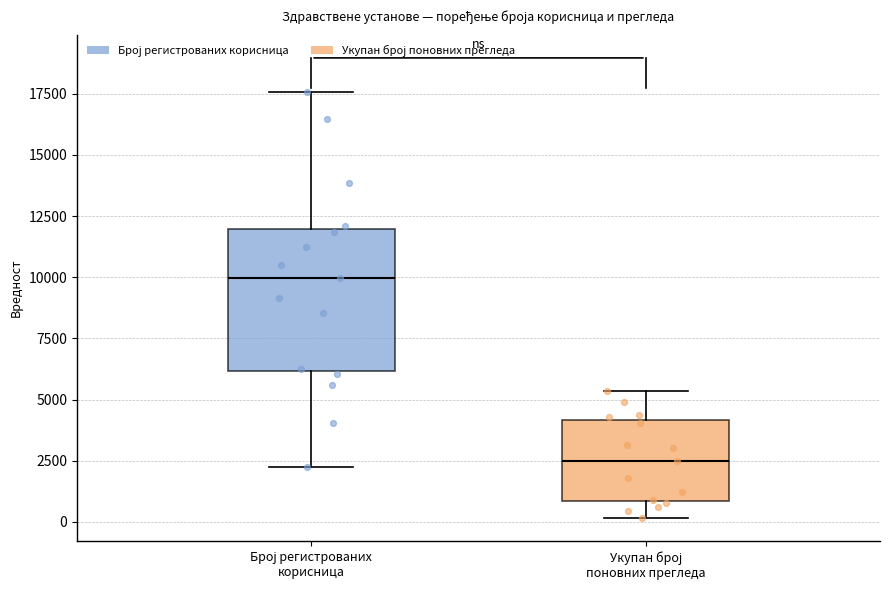

Where does the median line of the box for Број регистрованих корисница sit on the y-axis? The values are not printed on the chart, so give them approximately, as read against the axis.

10000